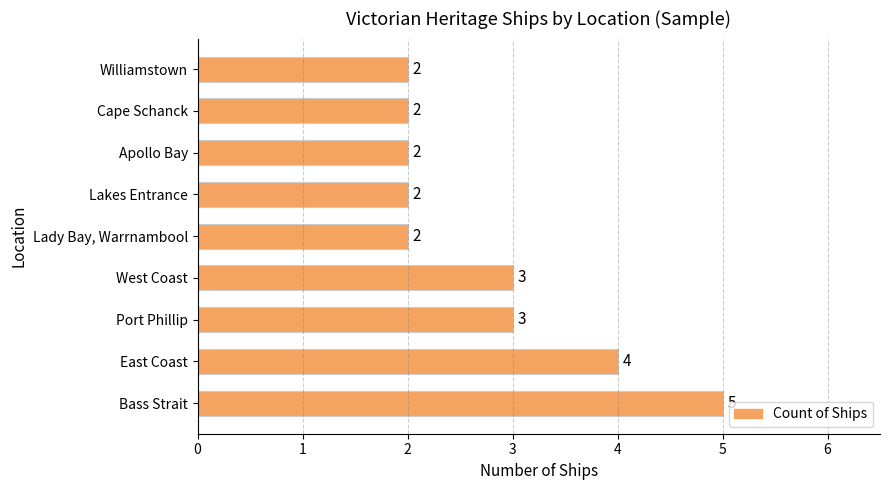

Between East Coast and Williamstown, which is larger?

East Coast